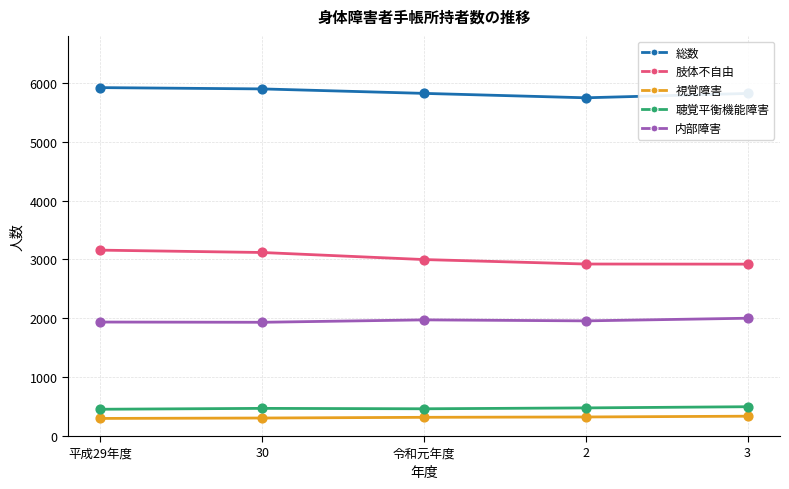

What is the total value across all series at 2?

11430